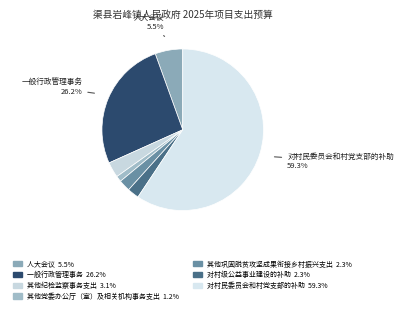

To the nearest percent, what is the combined percentage of 人大会议 and 对村级公益事业建设的补助?

8%